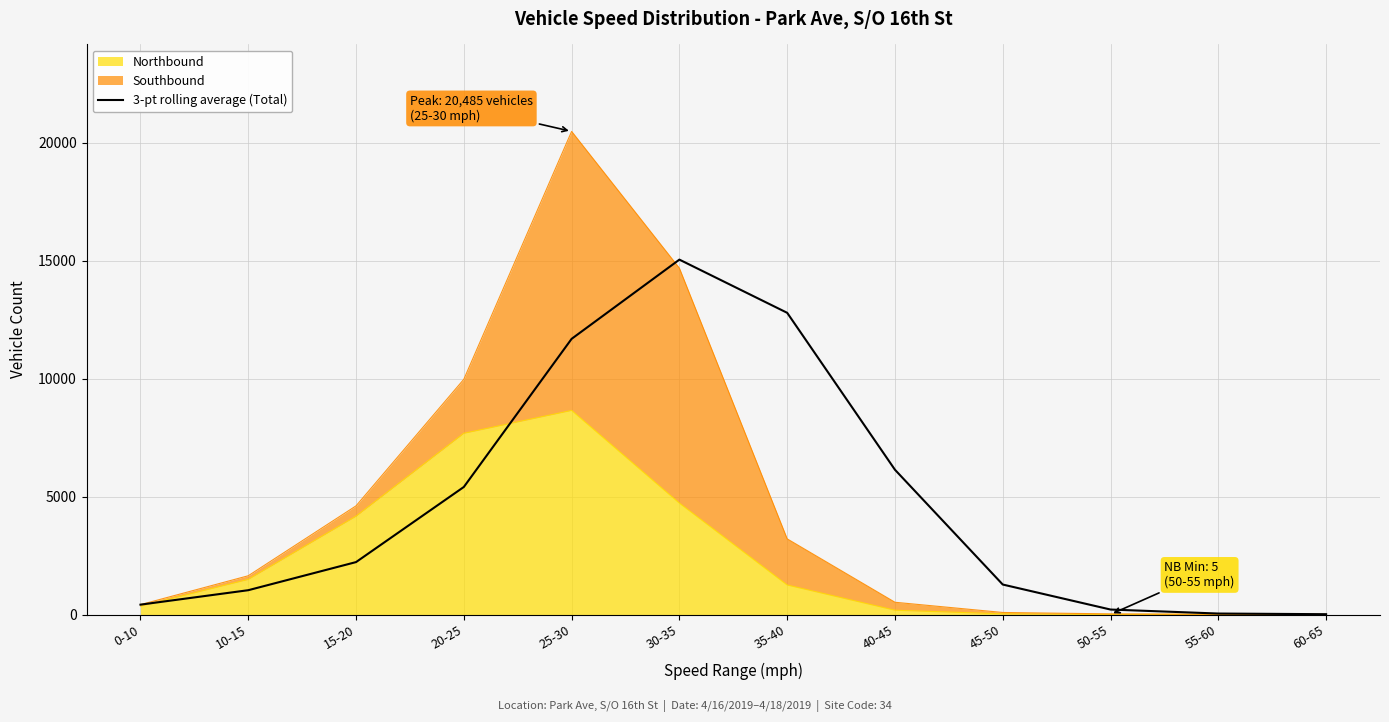

Does the chart have visible grid lines?

Yes